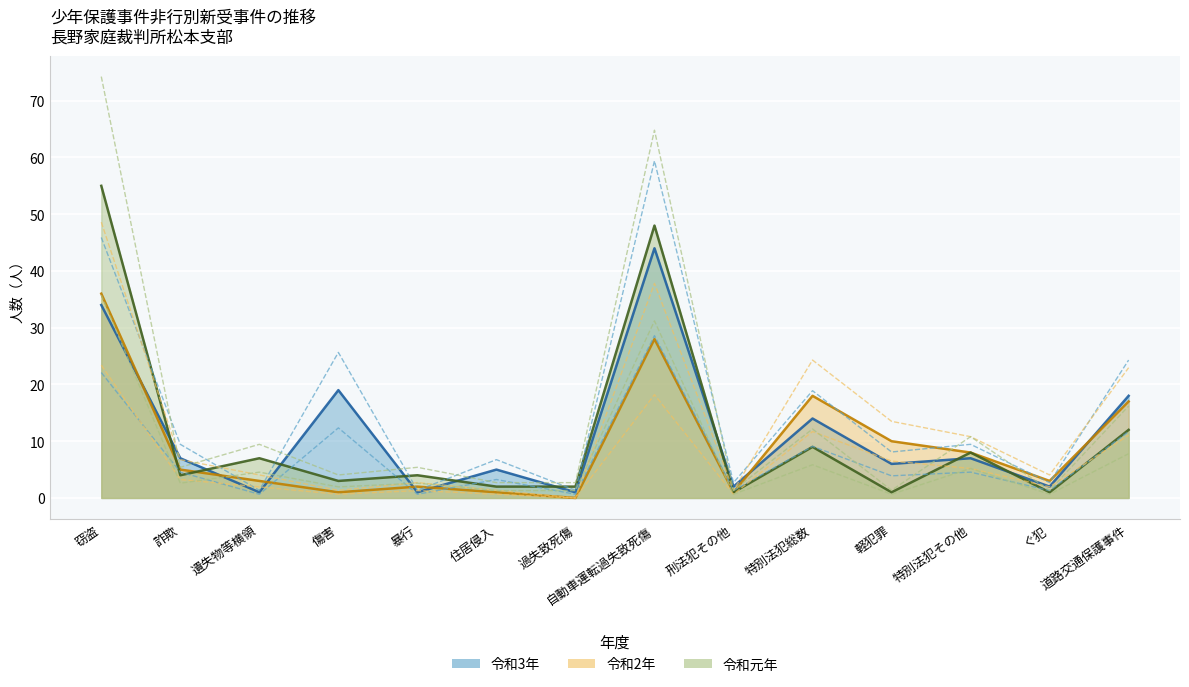

Rank the series at 過失致死傷 from lowest to highest value.

令和2年, 令和3年, 令和元年